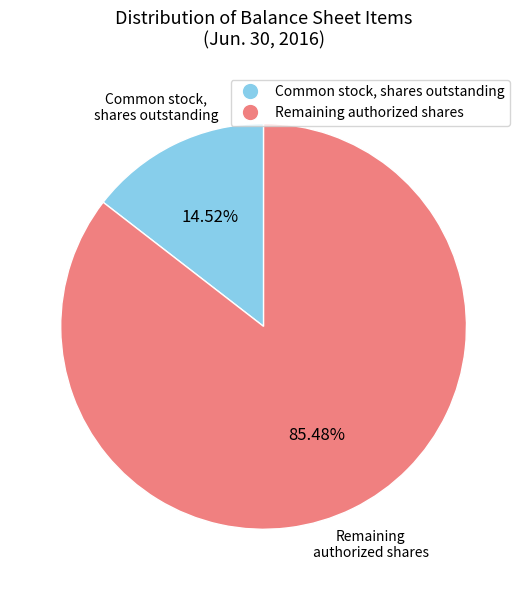

To the nearest percent, what is the difference between the largest and smallest slice percentages?

71%